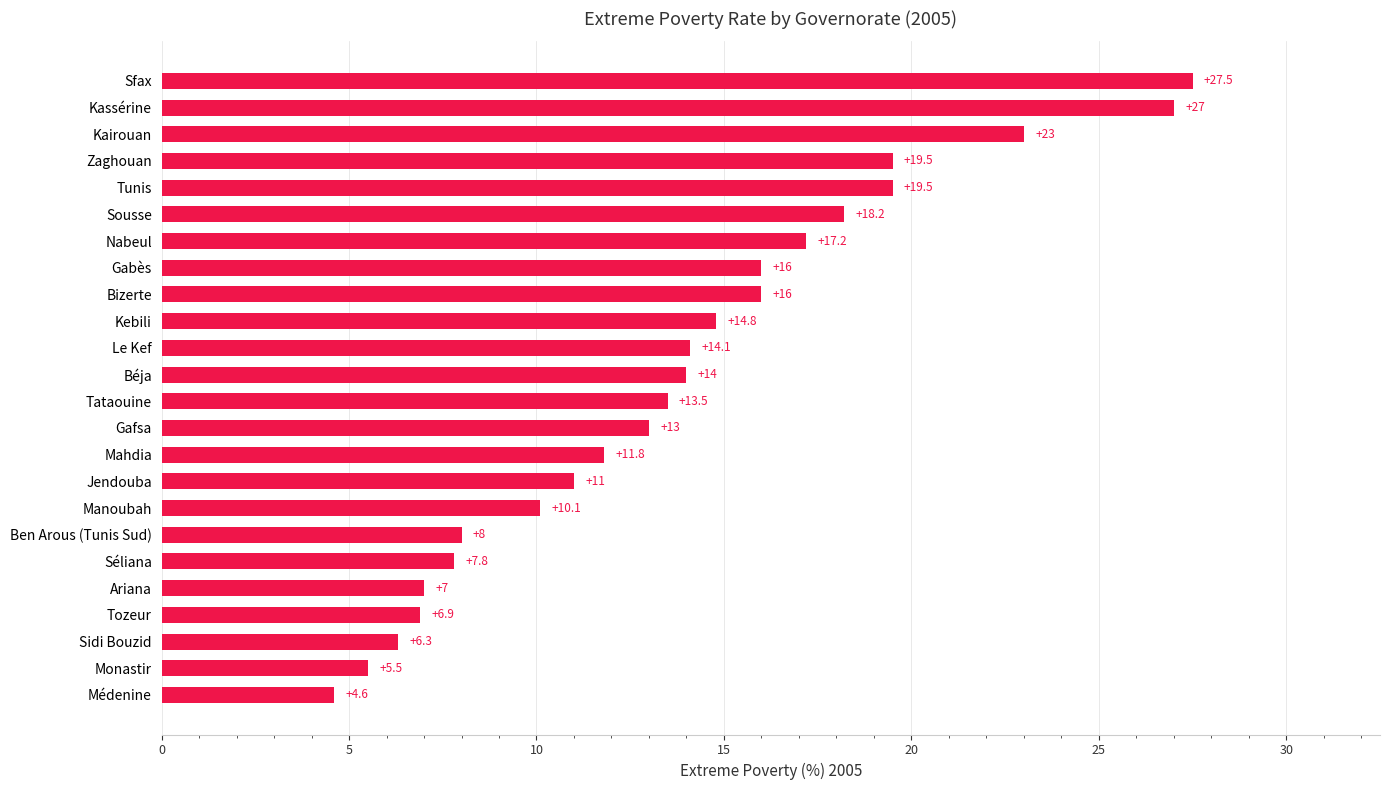

What is the change in value from Monastir to Sfax?

+22.0